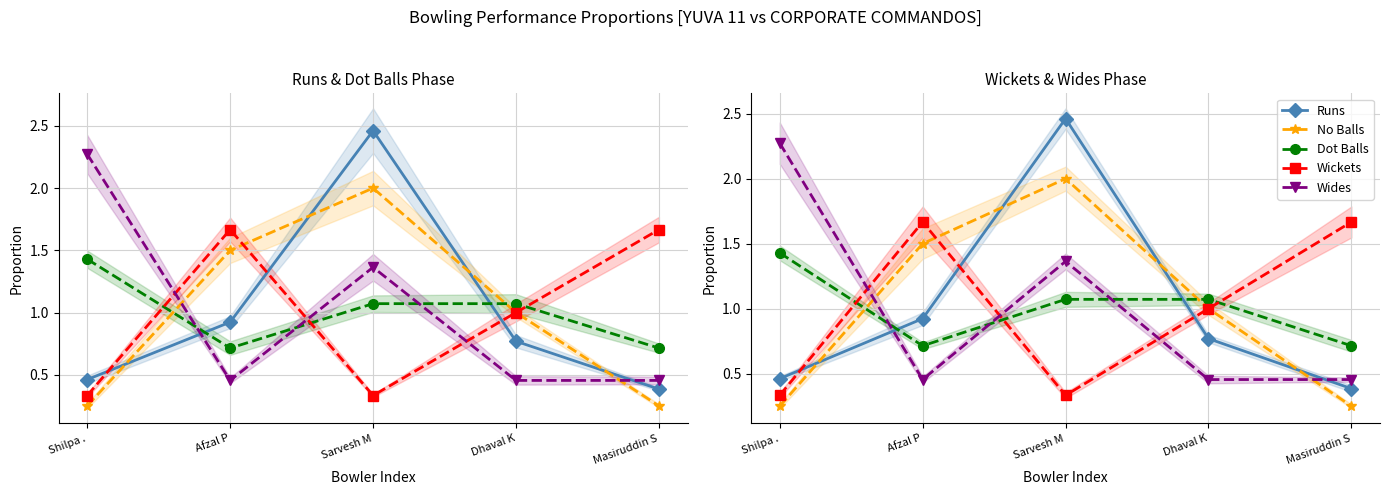

At how many categories does at least one series exceed 0?

5